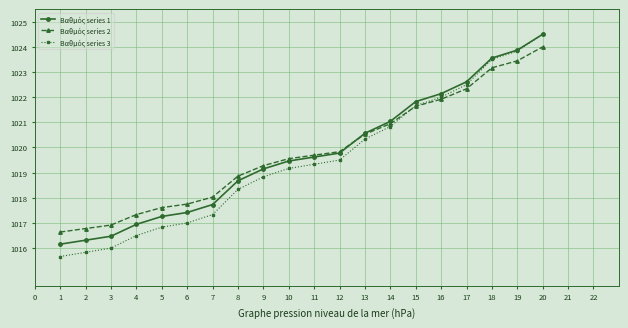

At how many categories does at least one series exceed 1023?

3